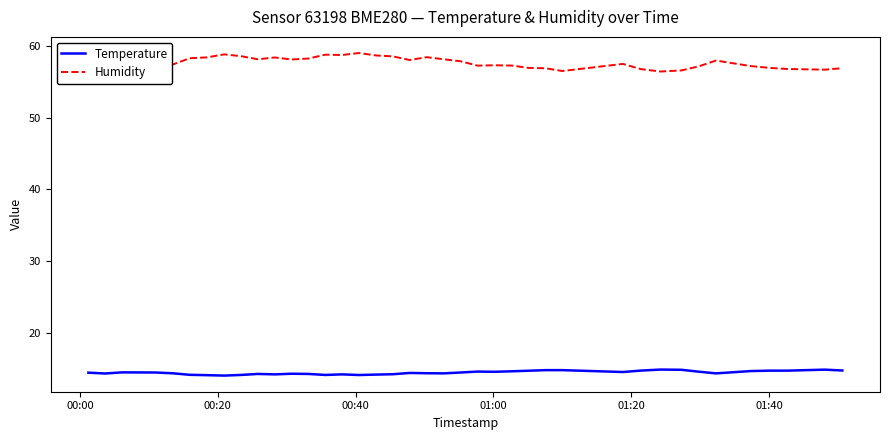

Rank the series by their average value, from highest to lowest.

Humidity, Temperature